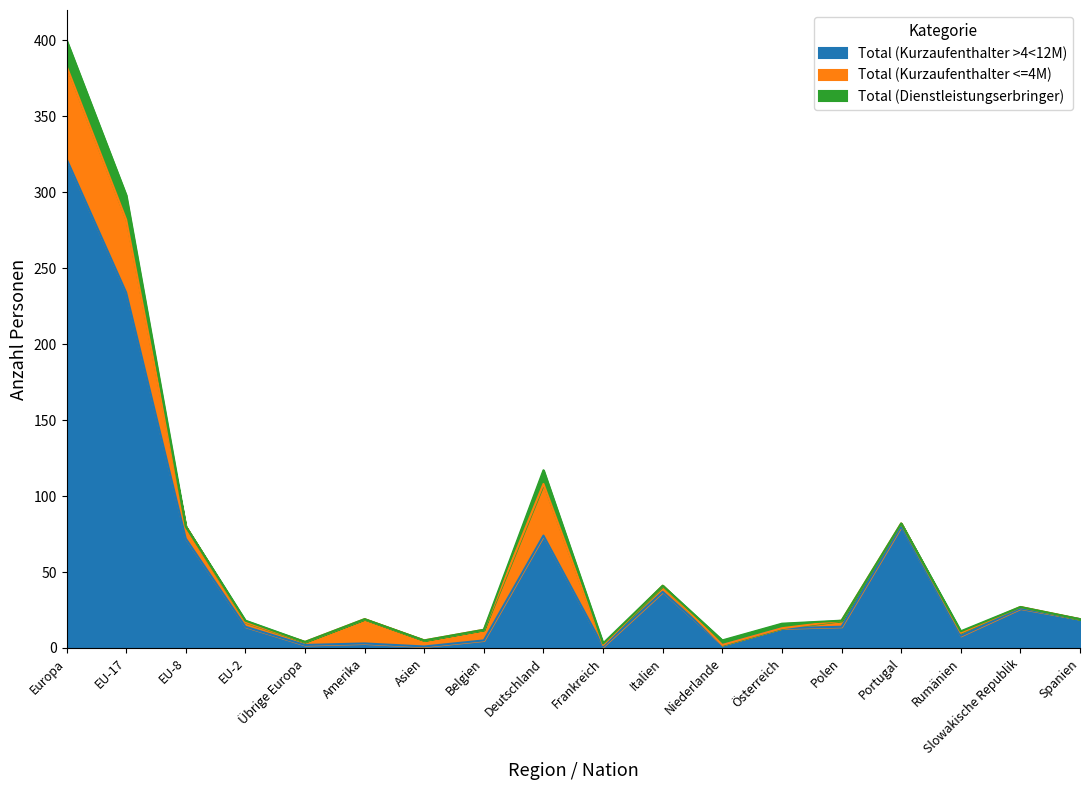

What is the difference between the highest and lowest values at Slowakische Republik?

26